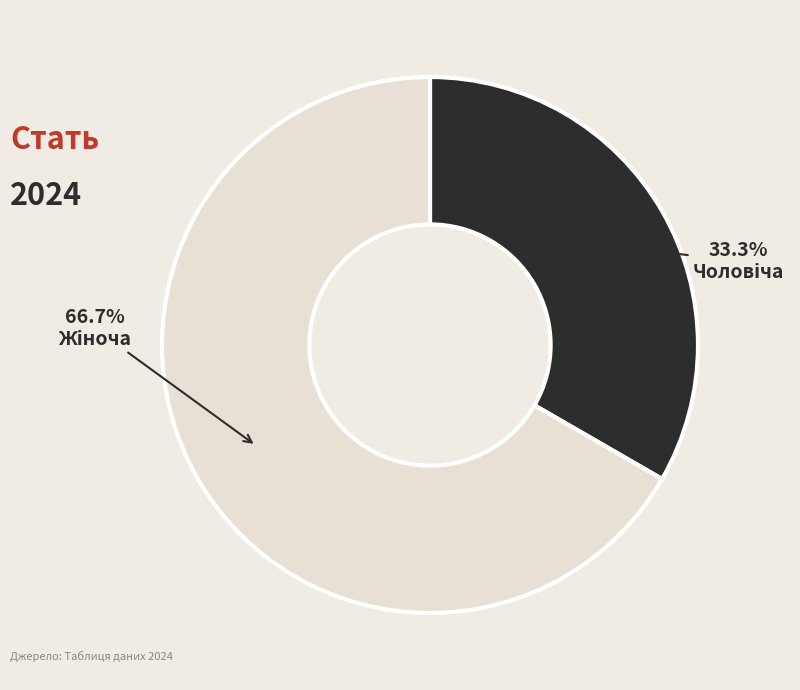

Is there any slice that represents more than half of the pie?

Yes